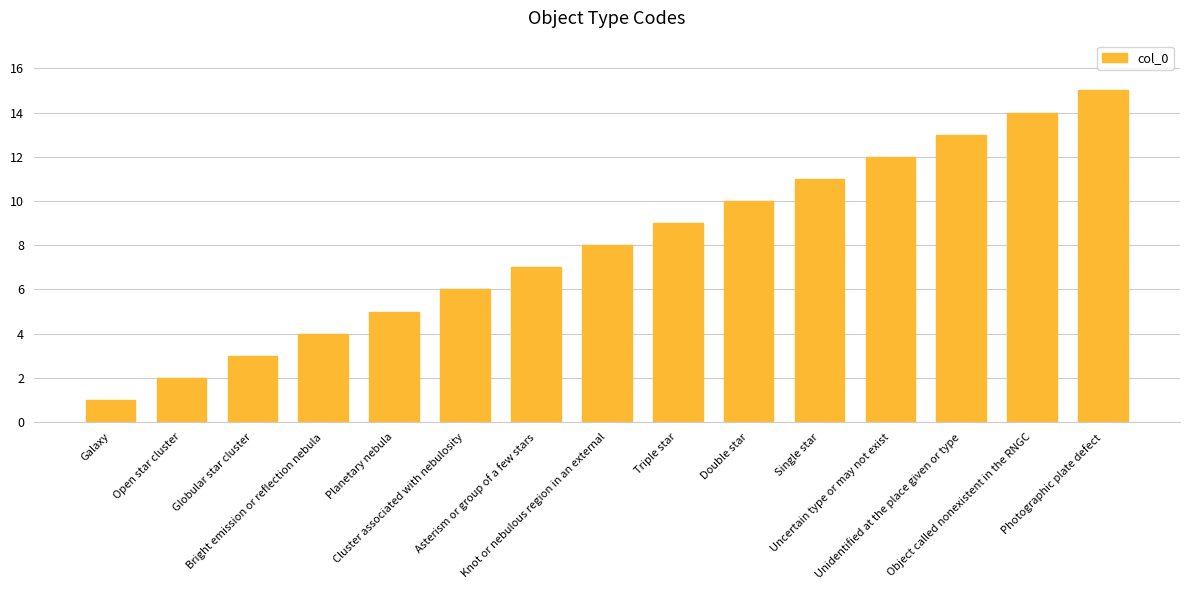

Reading right to left, what are all the values shown in this chart?

Photographic plate defect=15	Object called nonexistent in the RNGC=14	Unidentified at the place given or type=13	Uncertain type or may not exist=12	Single star=11	Double star=10	Triple star=9	Knot or nebulous region in an external=8	Asterism or group of a few stars=7	Cluster associated with nebulosity=6	Planetary nebula=5	Bright emission or reflection nebula=4	Globular star cluster=3	Open star cluster=2	Galaxy=1